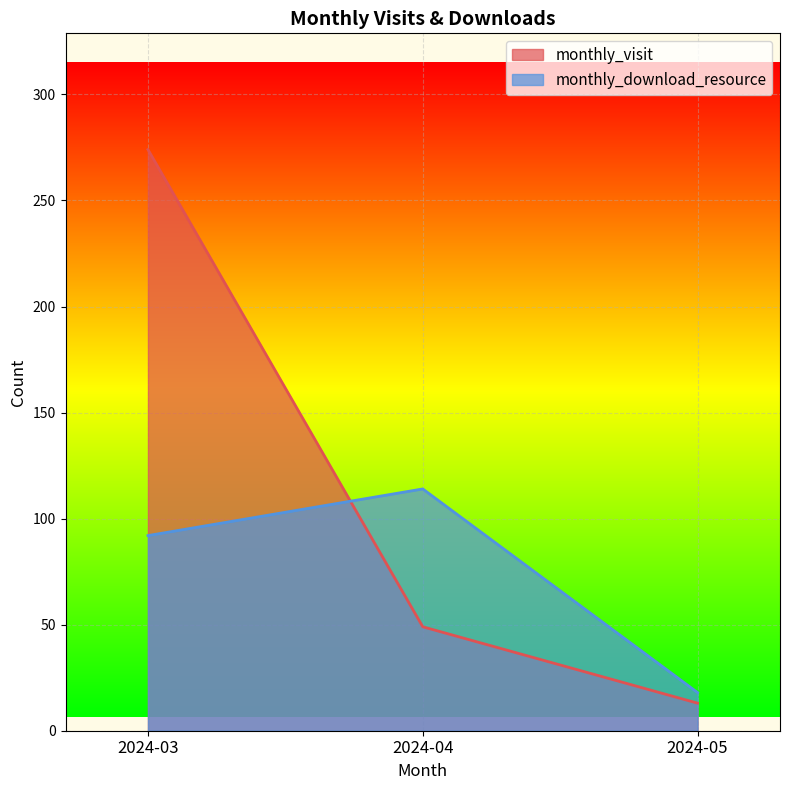

What is the spread (max minus min) of values at 2024-04?

65